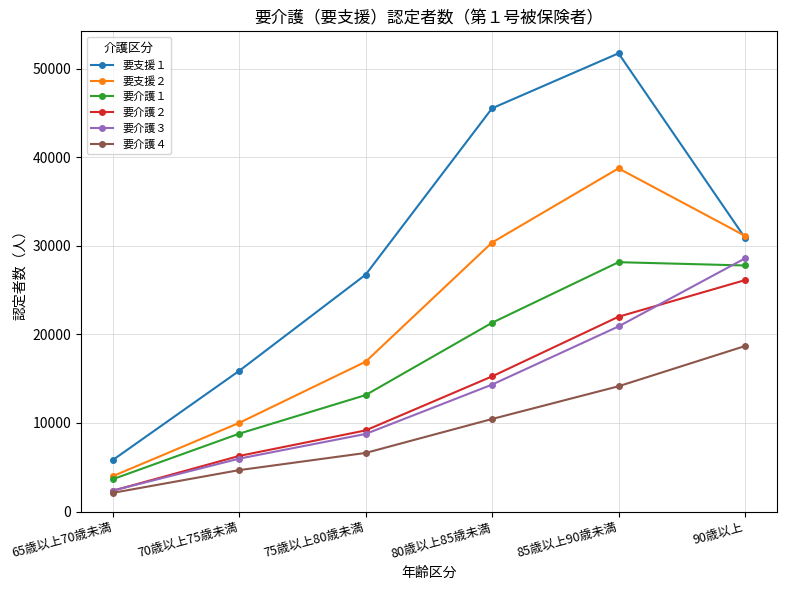

What is the total value across all series at 85歳以上90歳未満?

175704